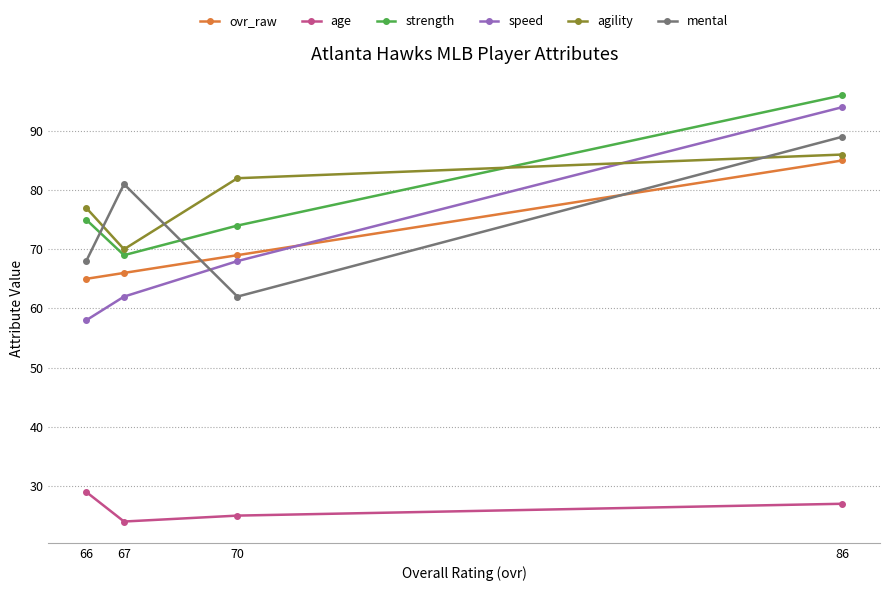

What is the lowest value of the agility series?

70